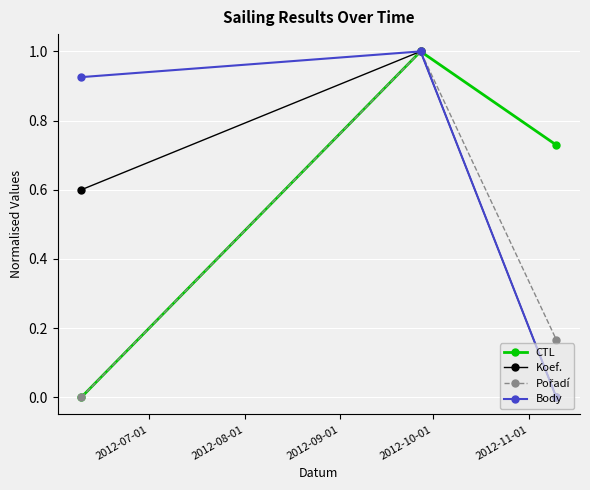

What is the maximum value shown in the chart?

1.0